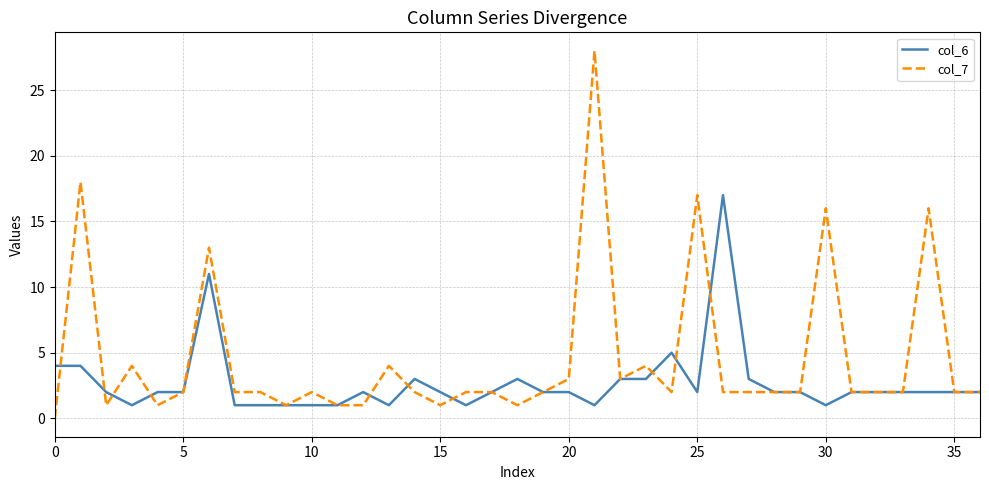

True or false: col_6 and col_7 intersect in this chart.

True